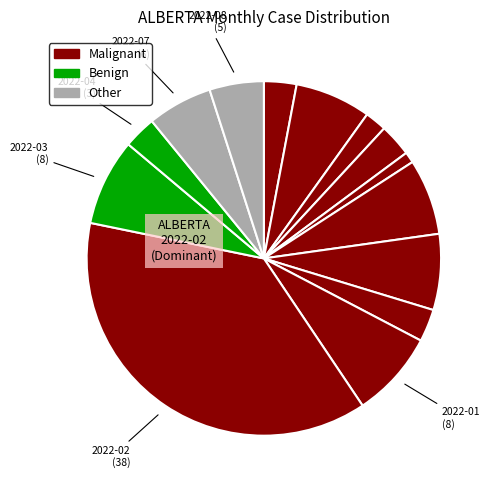

Count the number of slices in the pie.

14